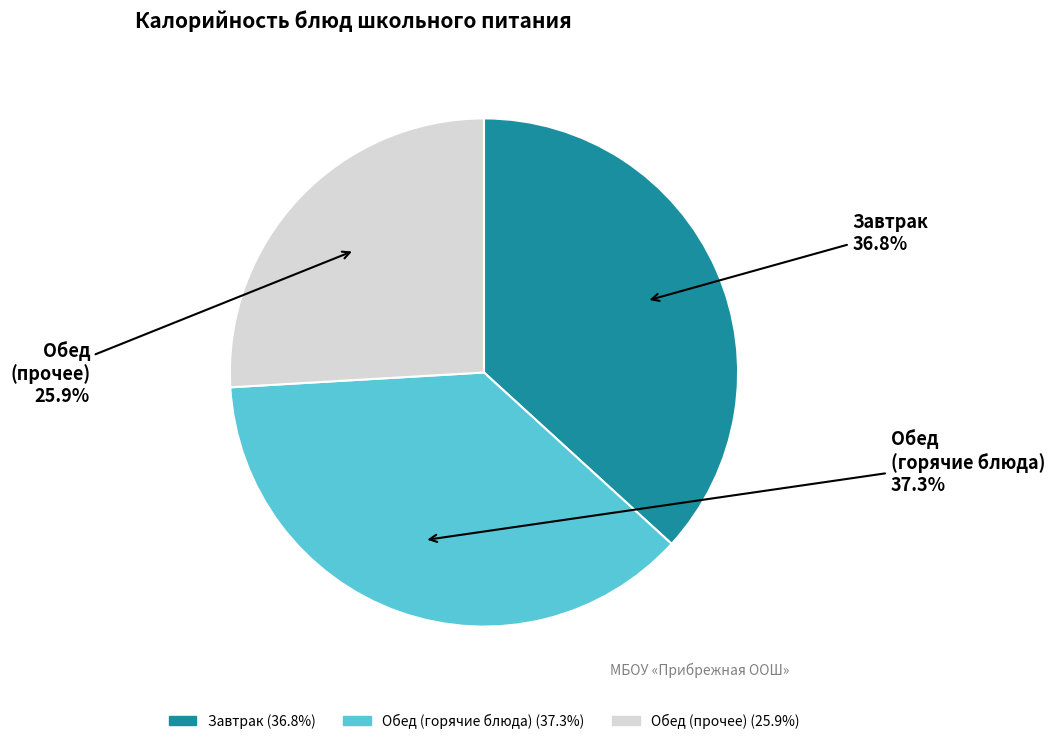

Which category has the smallest portion of the pie?

Обед (прочее)